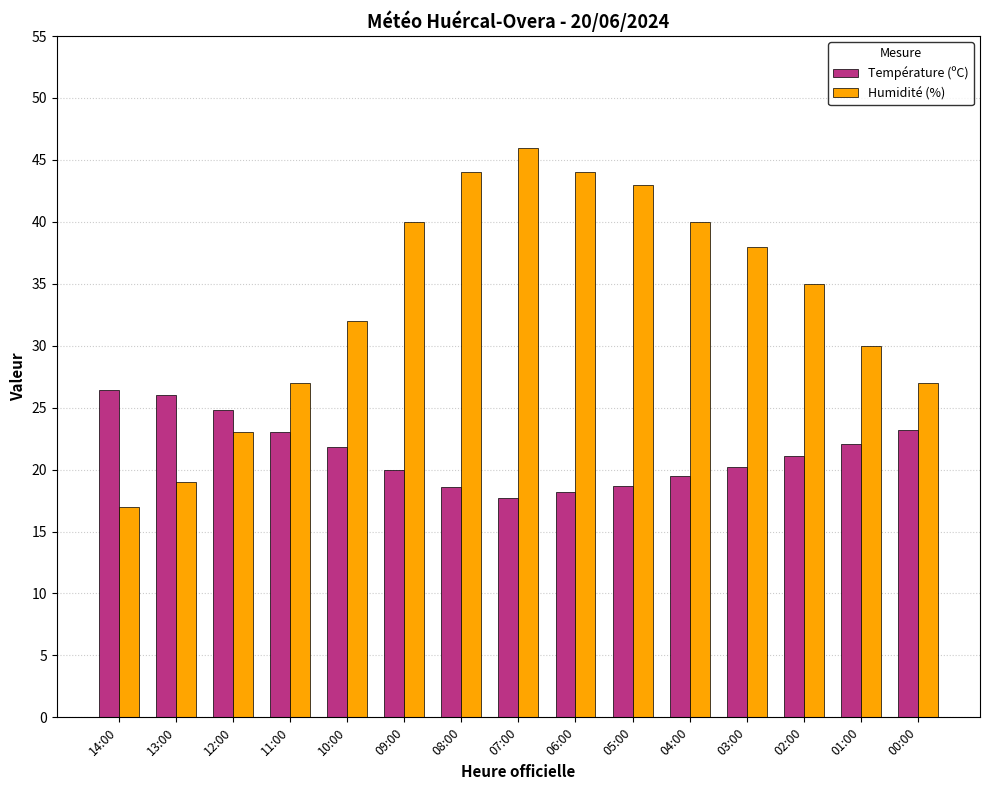

What is the total value across all series at 11:00?

50.0